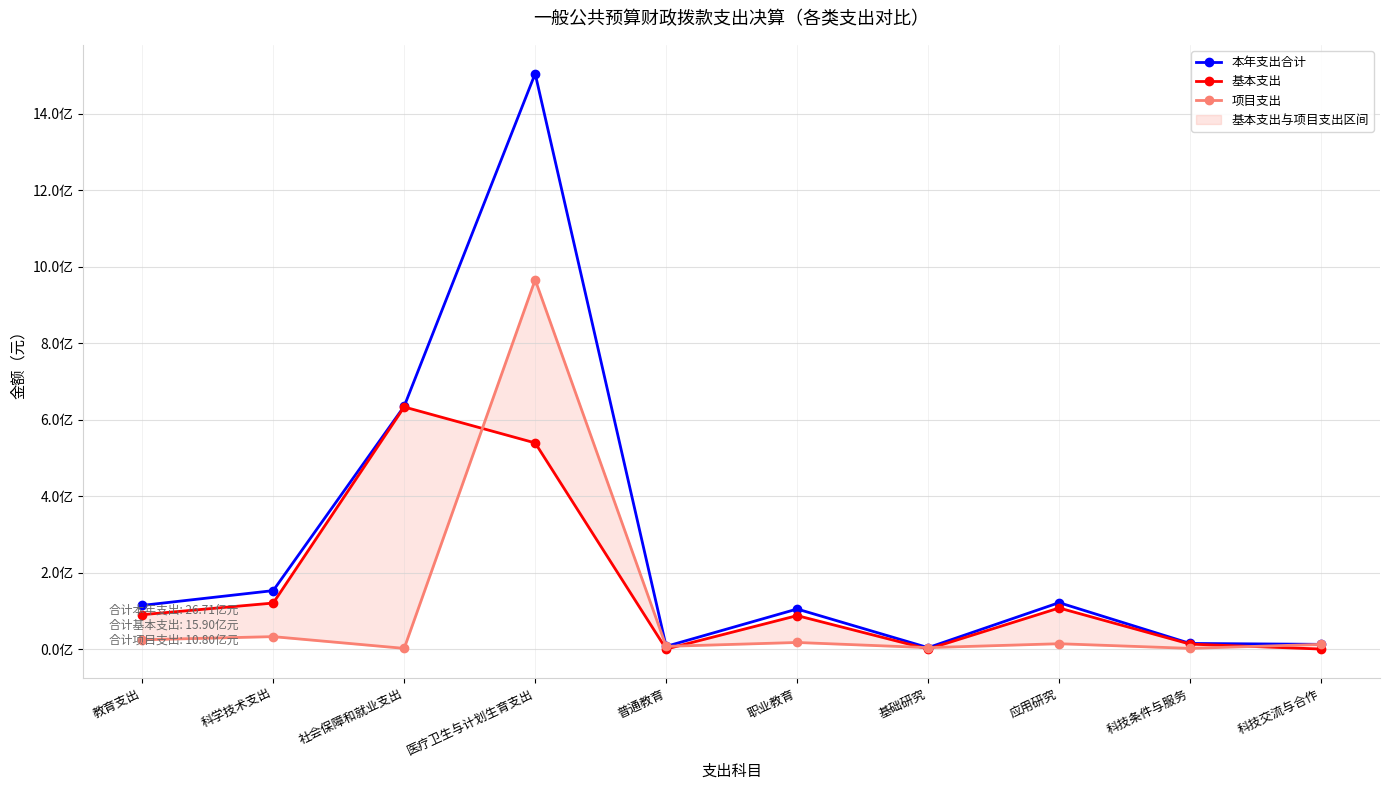

Is it true that 项目支出 equals 1699314710.0 at 医疗卫生与计划生育支出?

False